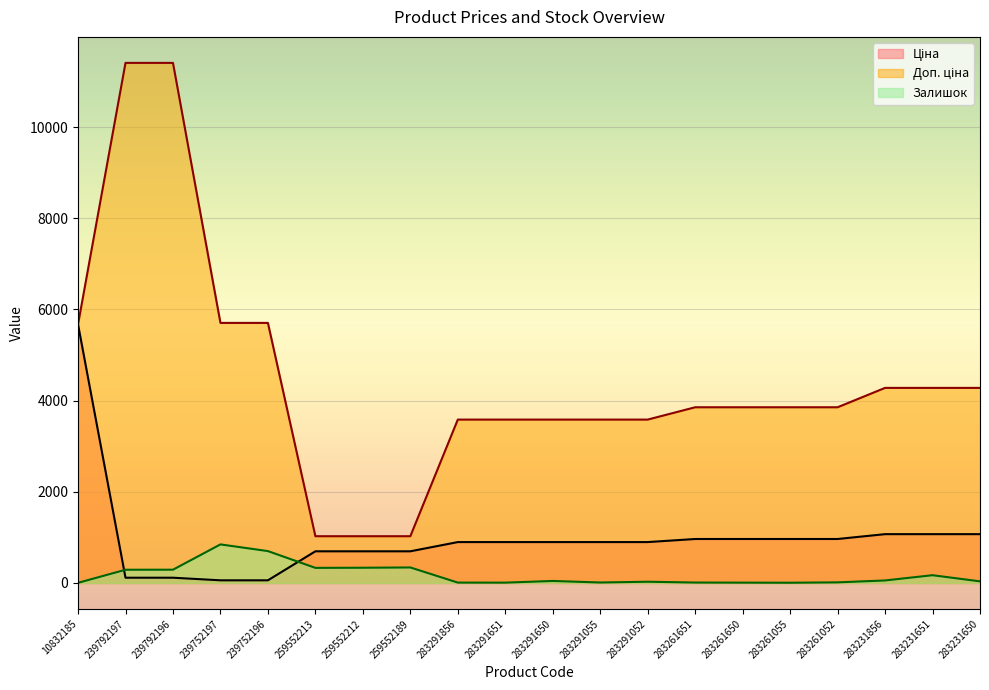

At which category is the sum across all series the highest?

239792196